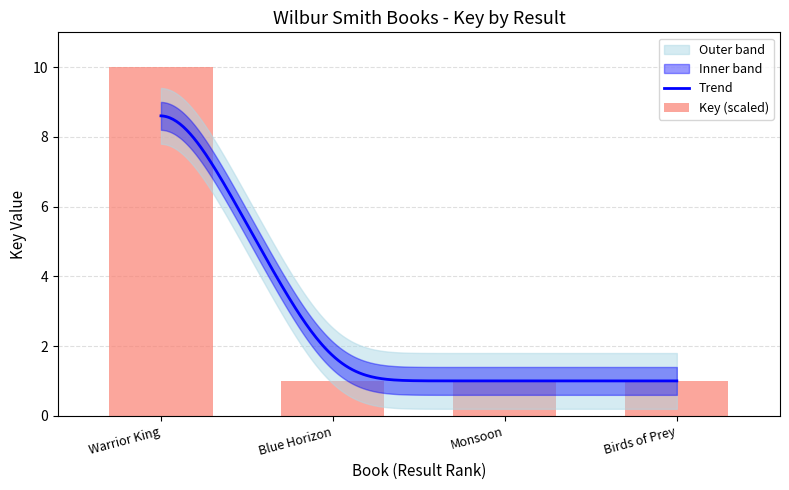

Reading left to right, what are all the values shown in this chart?

Warrior King=10.0	Blue Horizon=1.0	Monsoon=1.0	Birds of Prey=1.0